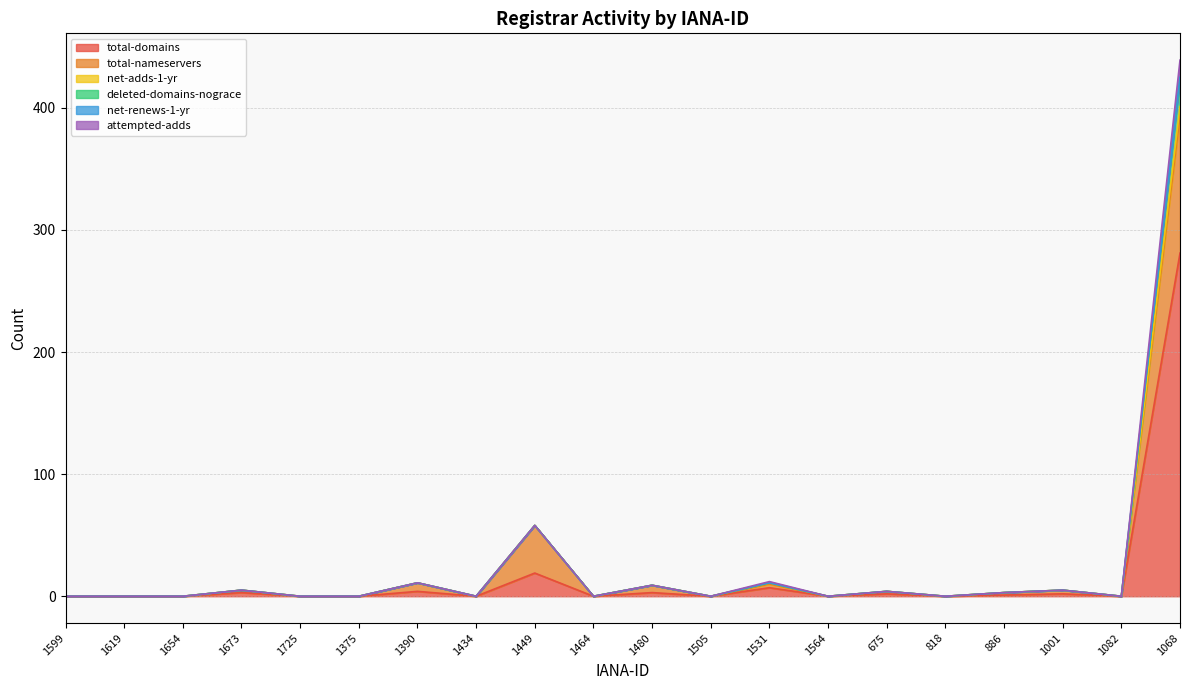

Which category has the highest value in the deleted-domains-nograce series?

1068